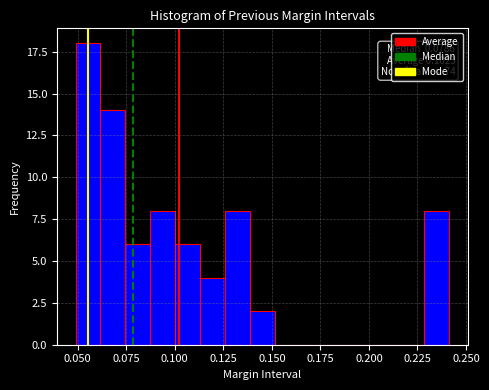

Around what value on the x-axis is the tallest bar? Give the approximate position of its centre, as read against the axis.

0.055